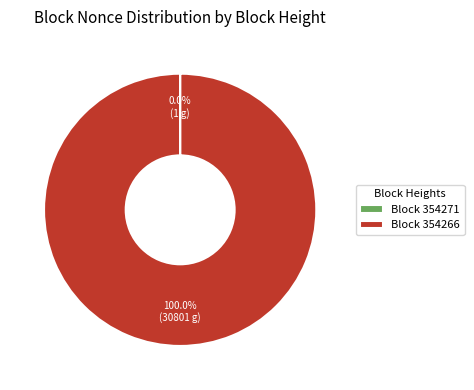

Which slice represents more than half of the pie?

Block 354266